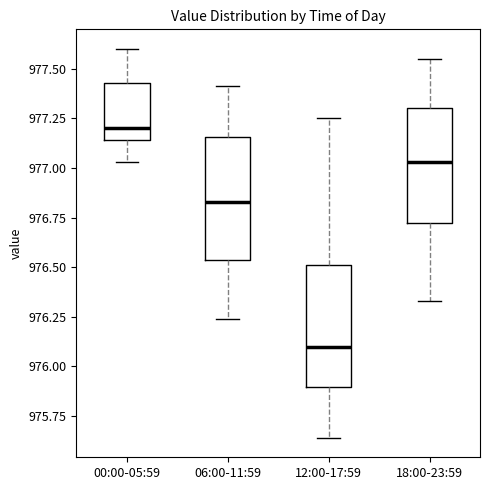

Reading left to right, transcribe this box plot: for each box, give where its median line is, the range the box spans, and where its two whiskers end, as read against the y-axis. The values are not printed on the chart, so give them approximately, as read against the axis.

00:00-05:59: median 977.20, box 977.15 to 977.45, whiskers 977.05 to 977.60
06:00-11:59: median 976.85, box 976.55 to 977.15, whiskers 976.25 to 977.40
12:00-17:59: median 976.10, box 975.90 to 976.50, whiskers 975.65 to 977.25
18:00-23:59: median 977.05, box 976.70 to 977.30, whiskers 976.35 to 977.55